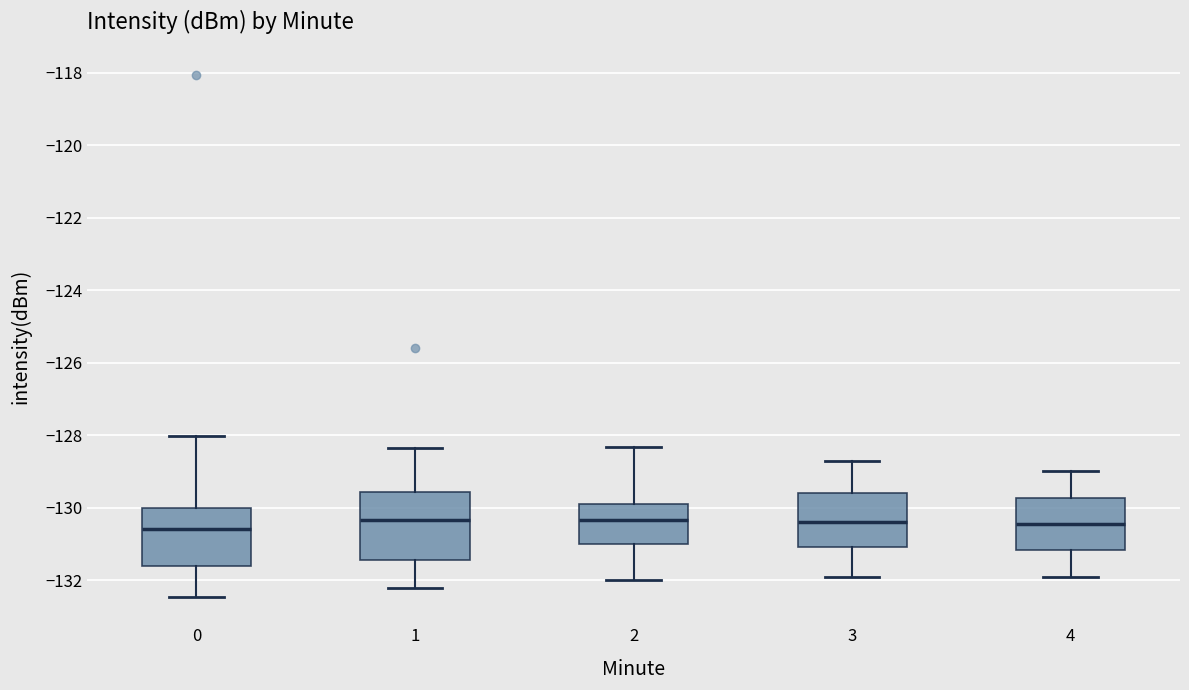

Comparing the boxes themselves (not the whiskers), which one is the tallest?

1